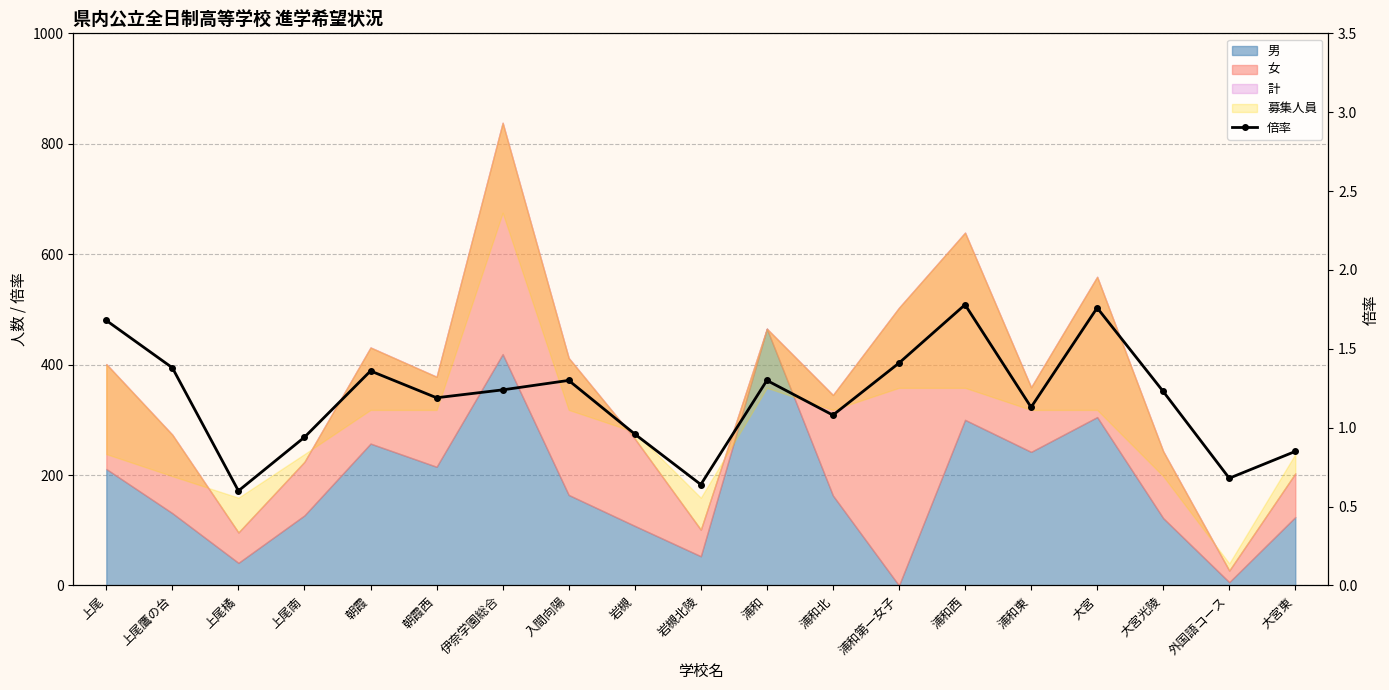

What is the difference between the maximum and minimum values?

1.2